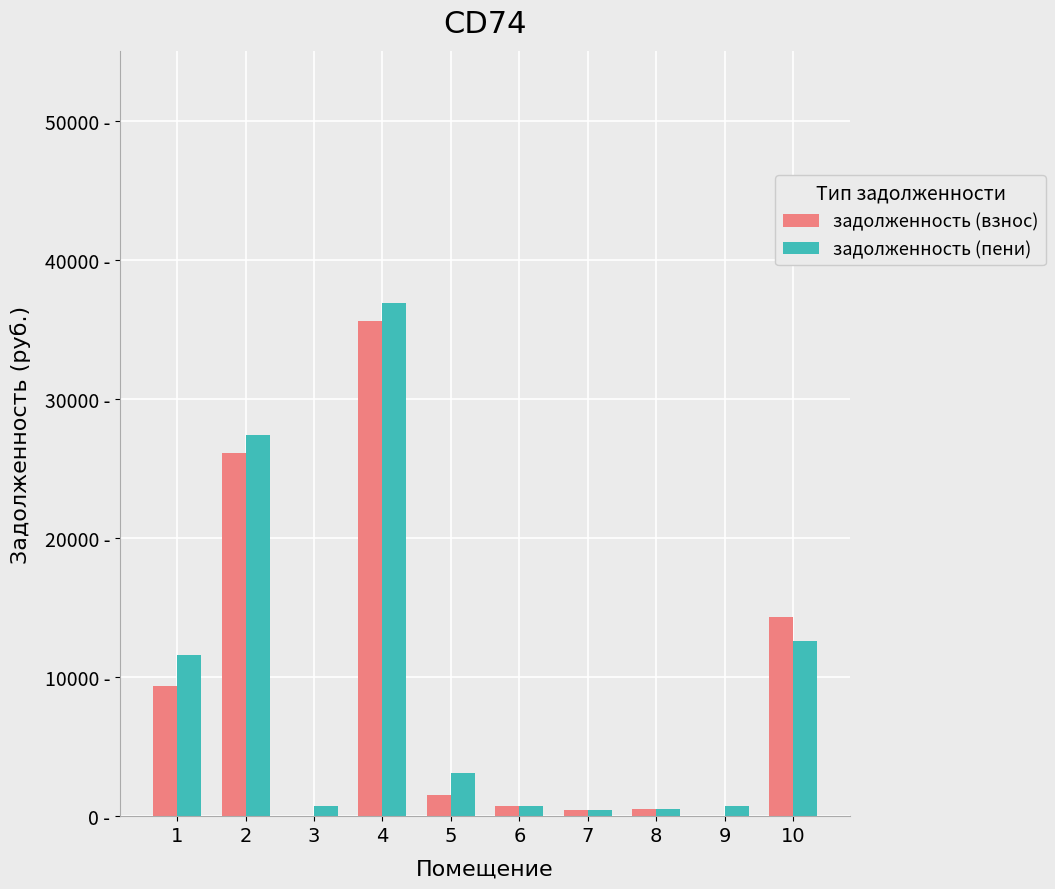

What are all the series names shown in the legend?

задолженность (взнос), задолженность (пени)